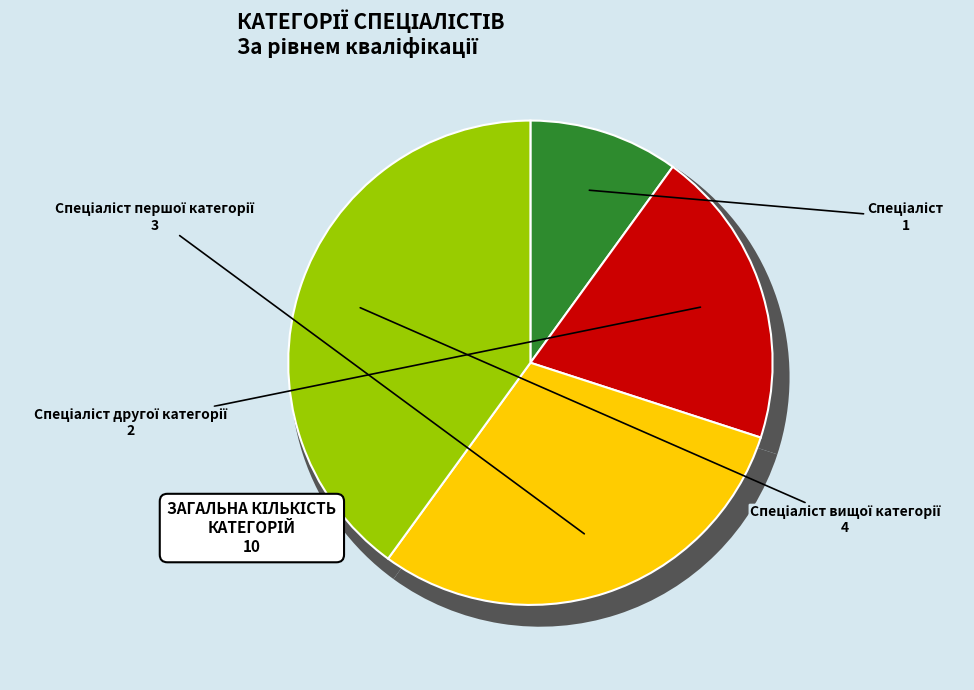

True or false: Спеціаліст вищої категорії accounts for 40% of the total.

True